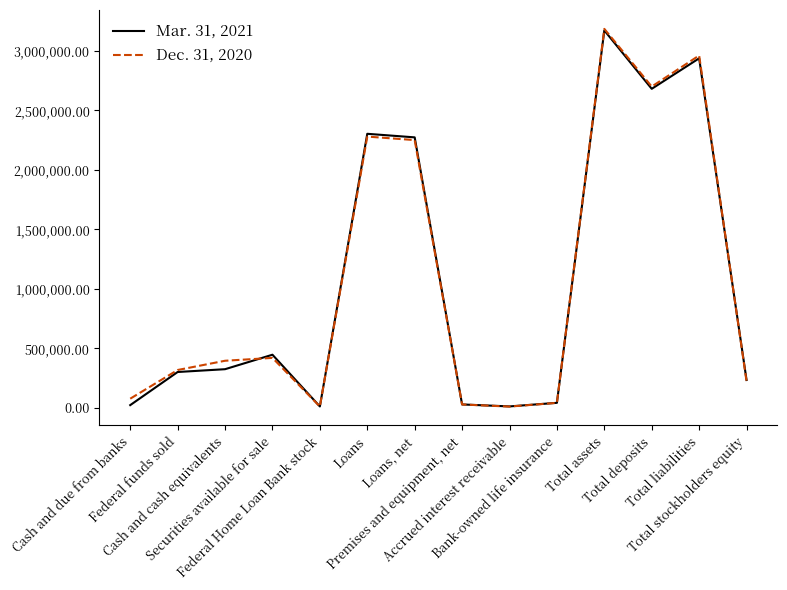

What is the maximum value shown in the chart?

3185744